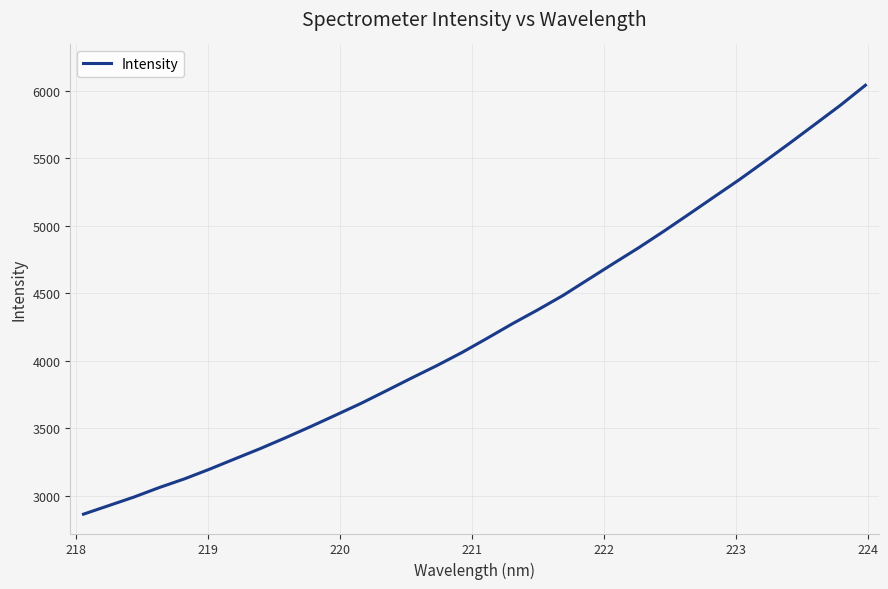

What is the maximum value shown in the chart?

6041.4